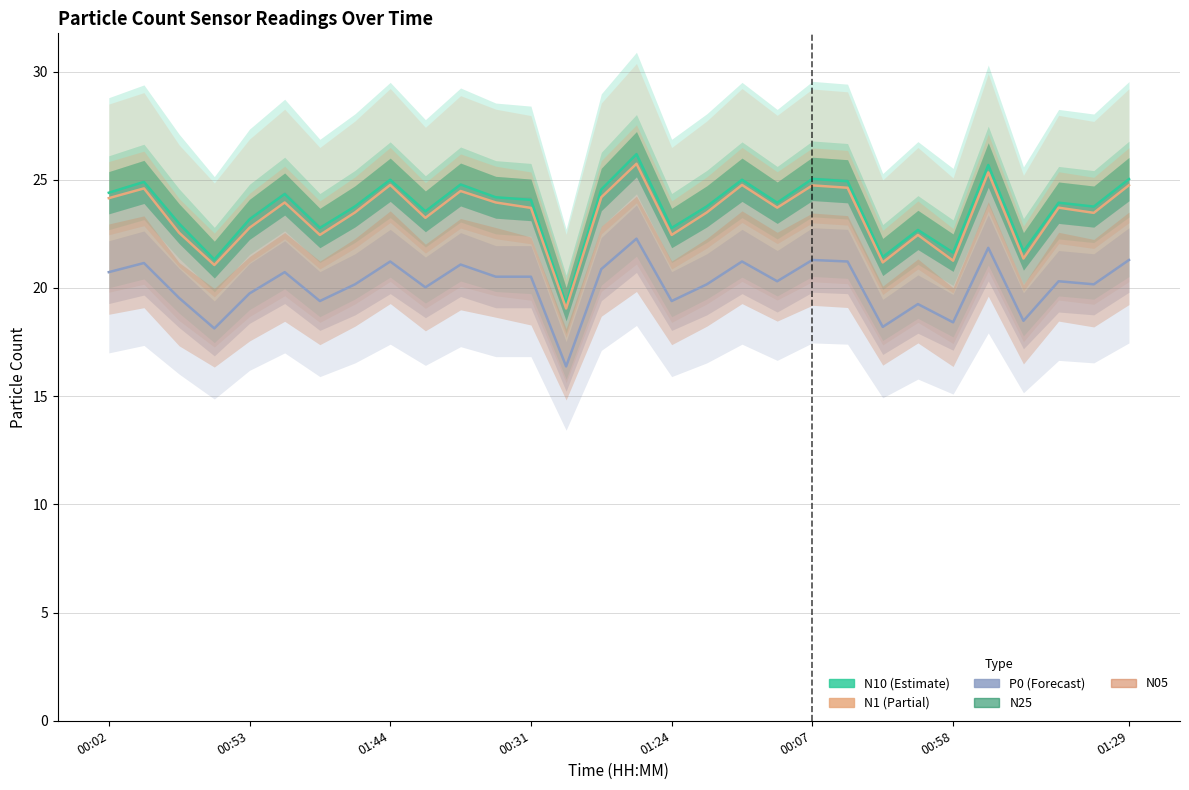

Which series has the largest total across all categories?

N10